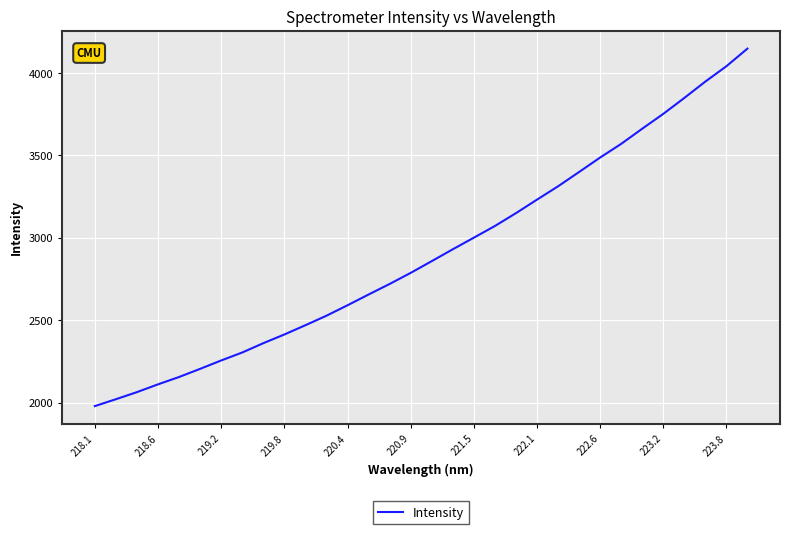

What is the difference between the maximum and minimum values?

2169.9